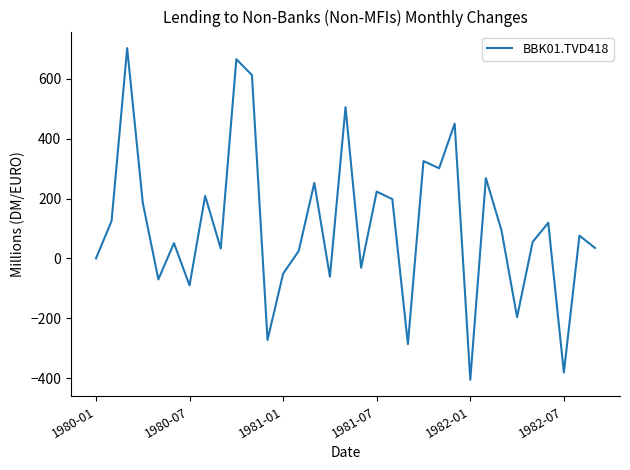

What is the smallest value displayed?

-405